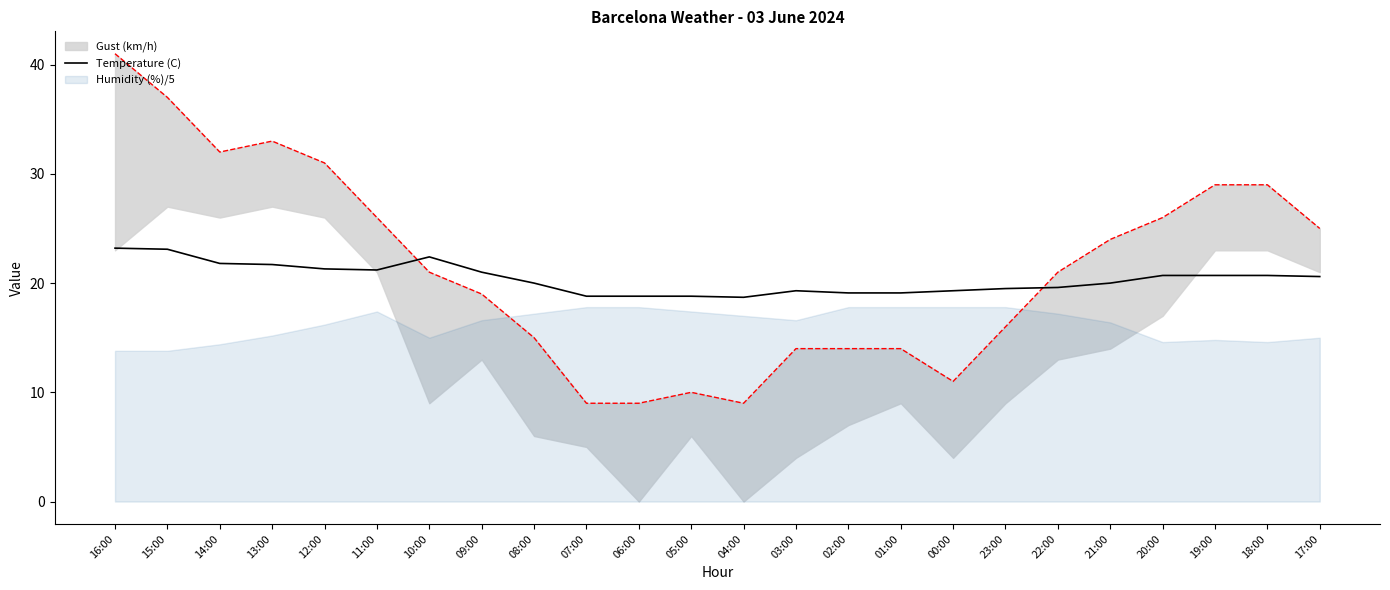

What is the value of the 7th point from the left?

22.4